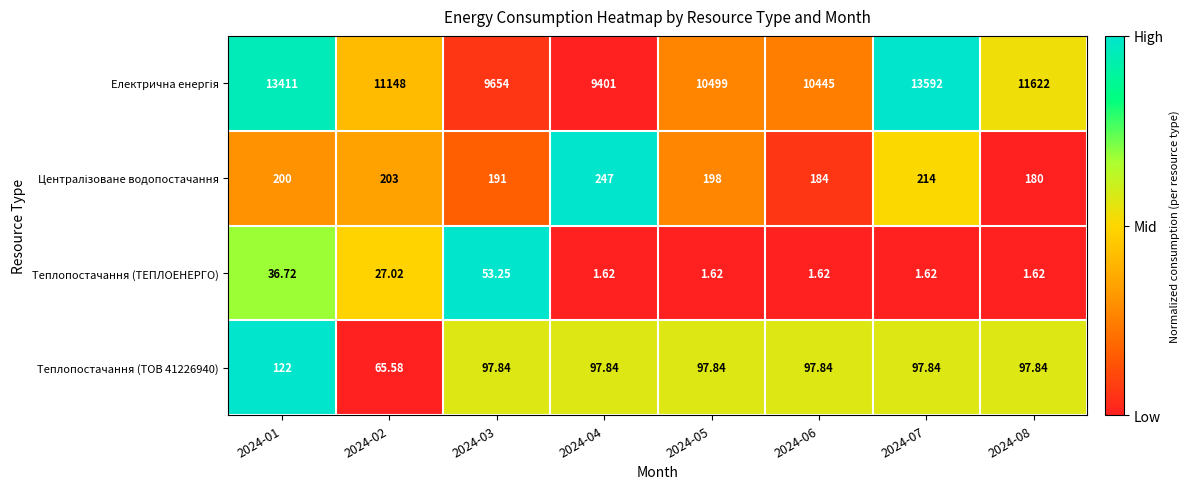

How many data points does each series have?

8